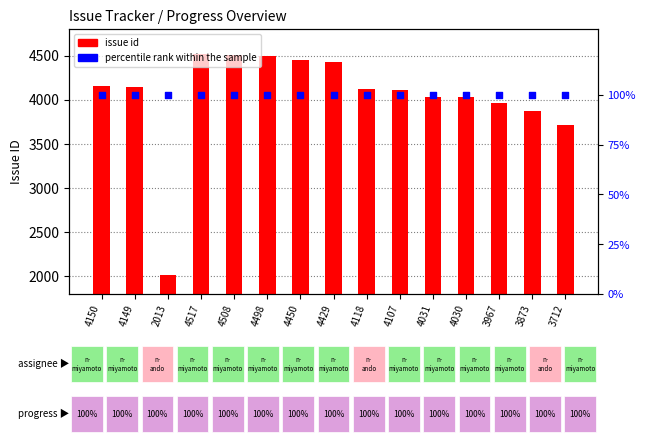

At how many categories does at least one series exceed 3561?

14